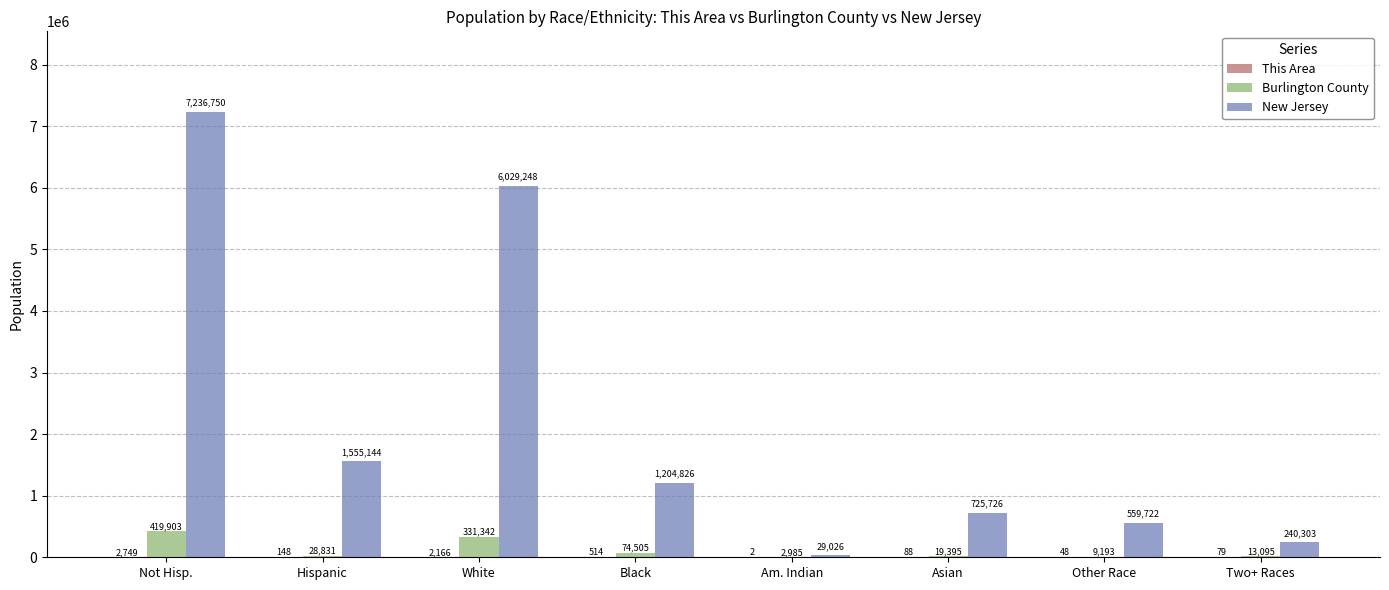

The value of New Jersey at Hispanic is 1555144. True or false?

True